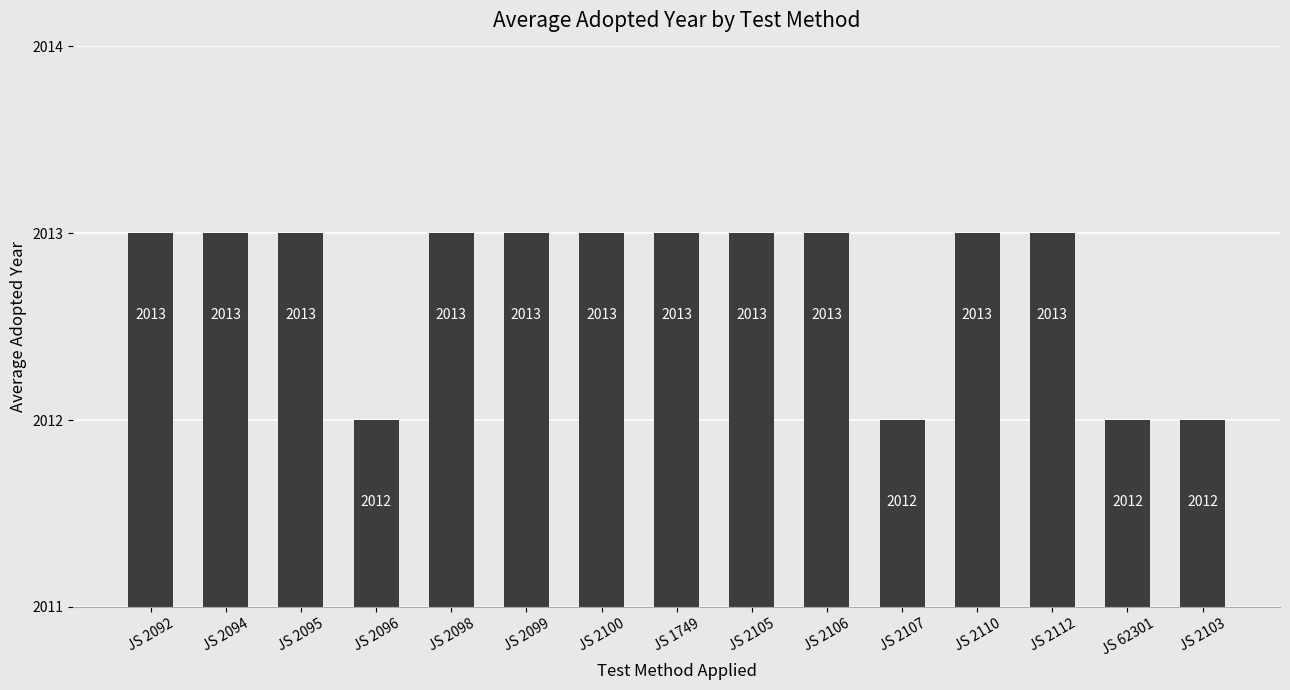

Reading left to right, extract all data points from this chart.

JS 2092=2013	JS 2094=2013	JS 2095=2013	JS 2096=2012	JS 2098=2013	JS 2099=2013	JS 2100=2013	JS 1749=2013	JS 2105=2013	JS 2106=2013	JS 2107=2012	JS 2110=2013	JS 2112=2013	JS 62301=2012	JS 2103=2012